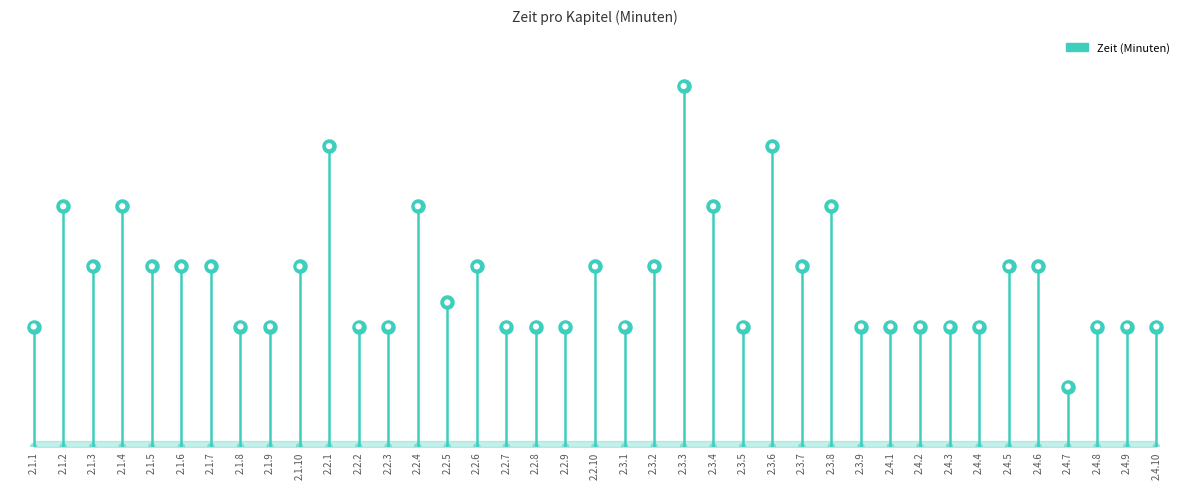

Approximately how many times larger is the value at 2.4.5 compared to 2.4.8?

1.5